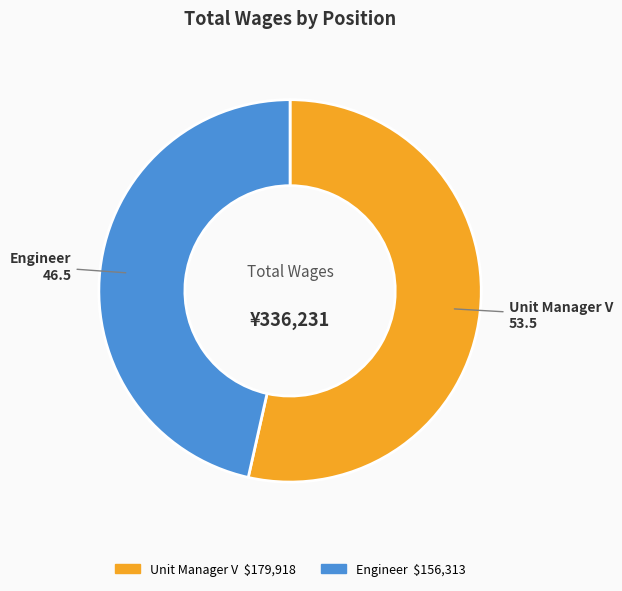

Is there any slice that represents more than half of the pie?

Yes